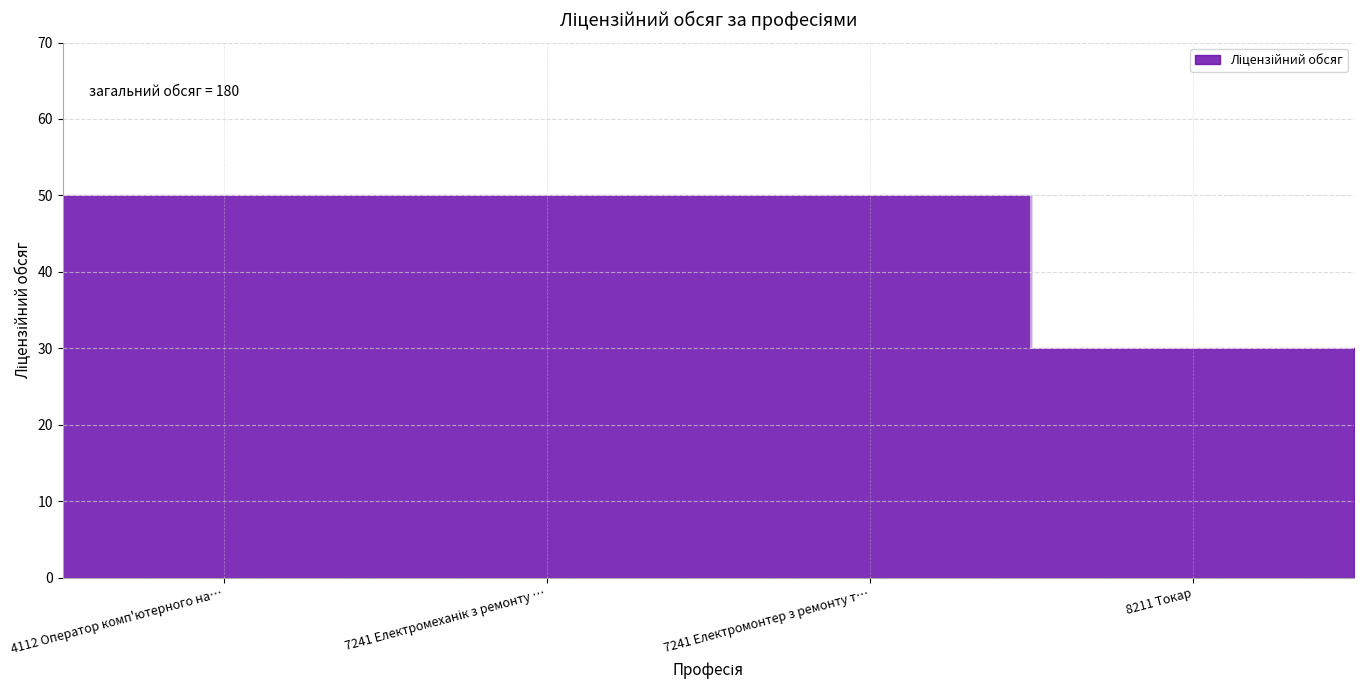

Which label corresponds to the smallest value in the chart?

8211 Токар